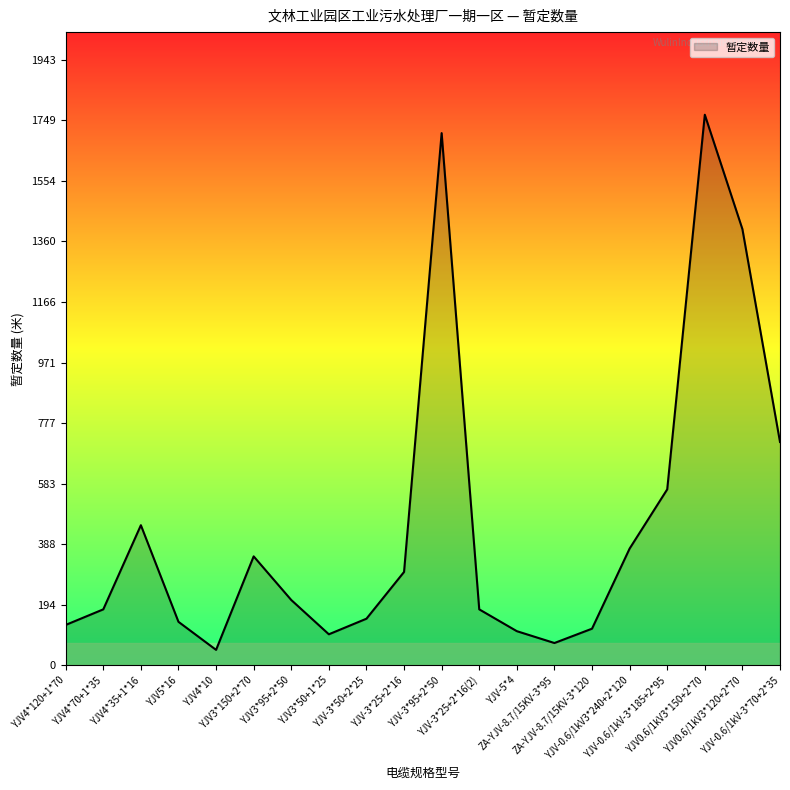

What is the smallest value displayed?

50